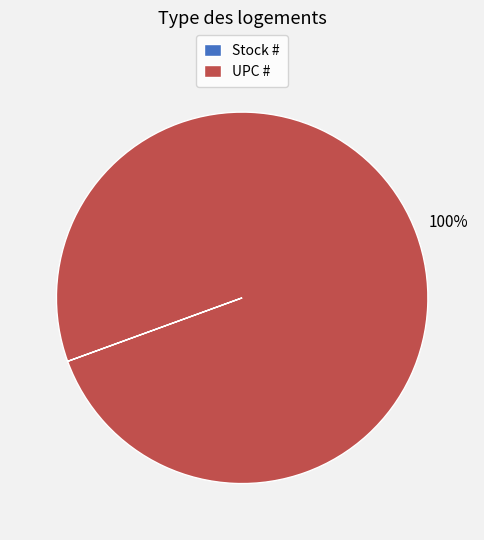

Which category has the biggest portion of the pie?

UPC #